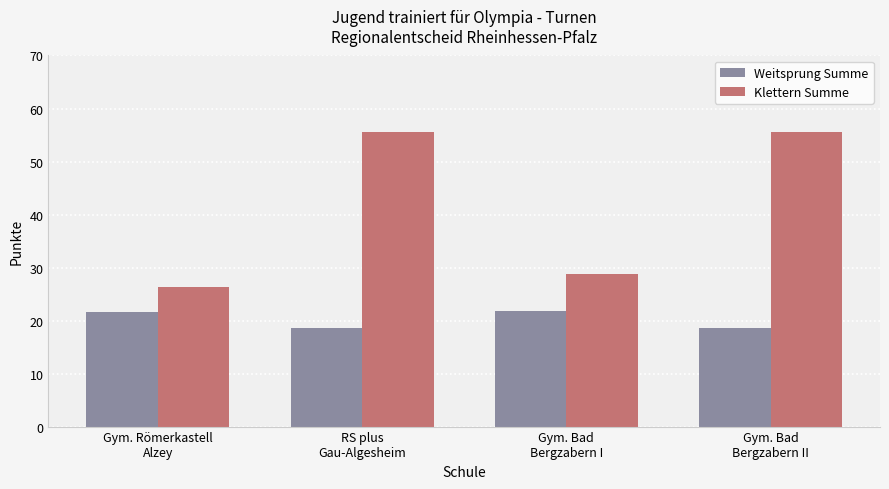

What are all the series names shown in the legend?

Weitsprung Summe, Klettern Summe